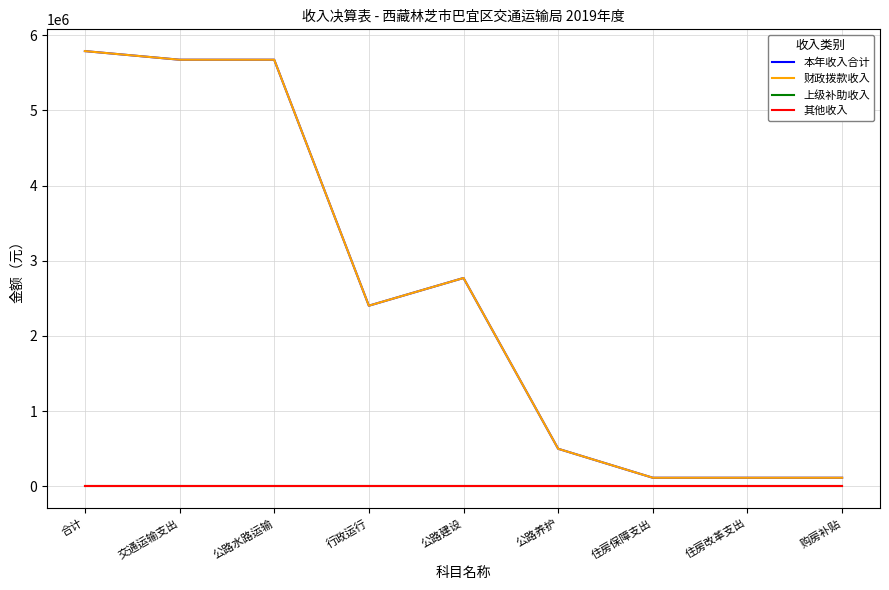

Does the chart have visible grid lines?

Yes